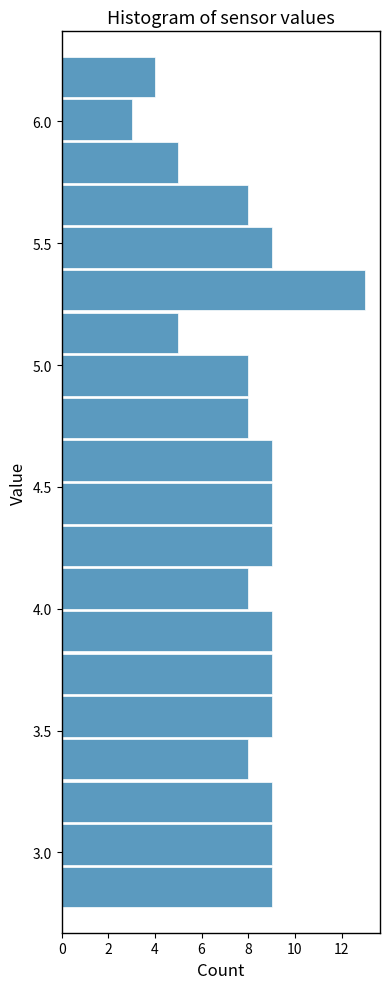

Around what value on the y-axis is the longest bar? Give the approximate position of its centre, as read against the axis.

5.30